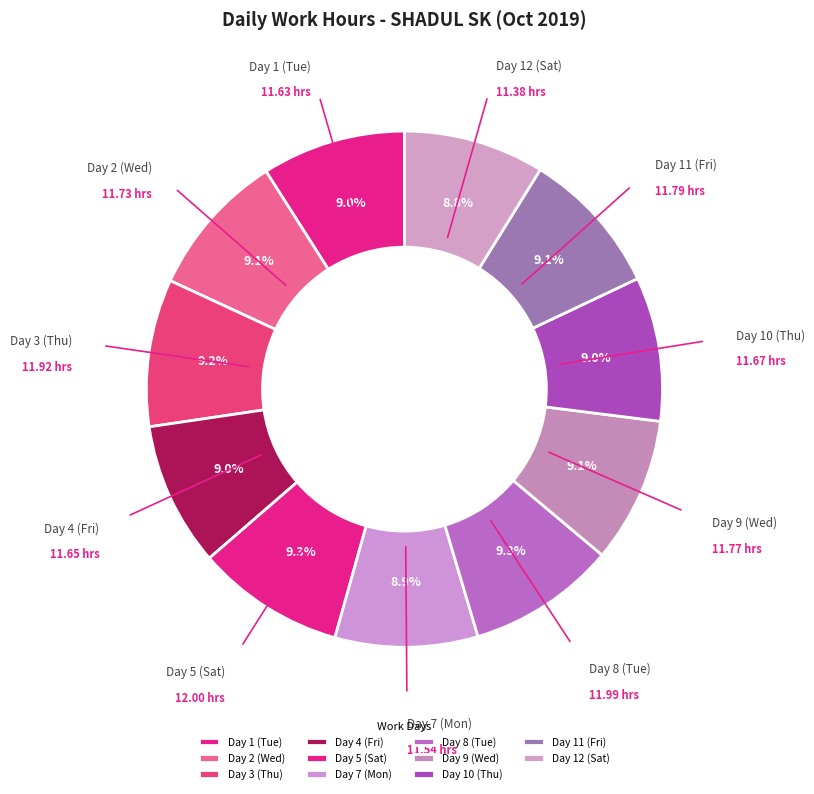

Is the sum of Day 5 (Sat) and Day 3 (Thu) greater than half?

No